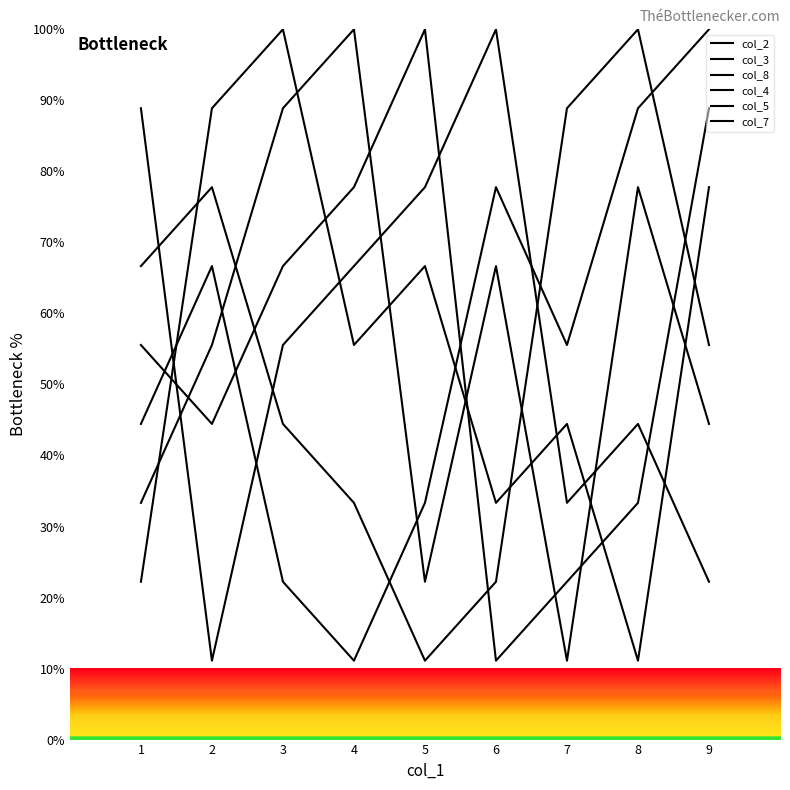

Reading right to left, what are all the values shown in this chart?

col_2: 88.9	33.3	22.2	11.1	100.0	77.8	66.7	44.4	55.6
col_3: 77.8	11.1	44.4	33.3	66.7	55.6	100.0	88.9	22.2
col_8: 55.6	100.0	88.9	22.2	11.1	33.3	44.4	77.8	66.7
col_4: 44.4	77.8	11.1	66.7	22.2	100.0	88.9	55.6	33.3
col_5: 100.0	88.9	55.6	77.8	33.3	11.1	22.2	66.7	44.4
col_7: 22.2	44.4	33.3	100.0	77.8	66.7	55.6	11.1	88.9